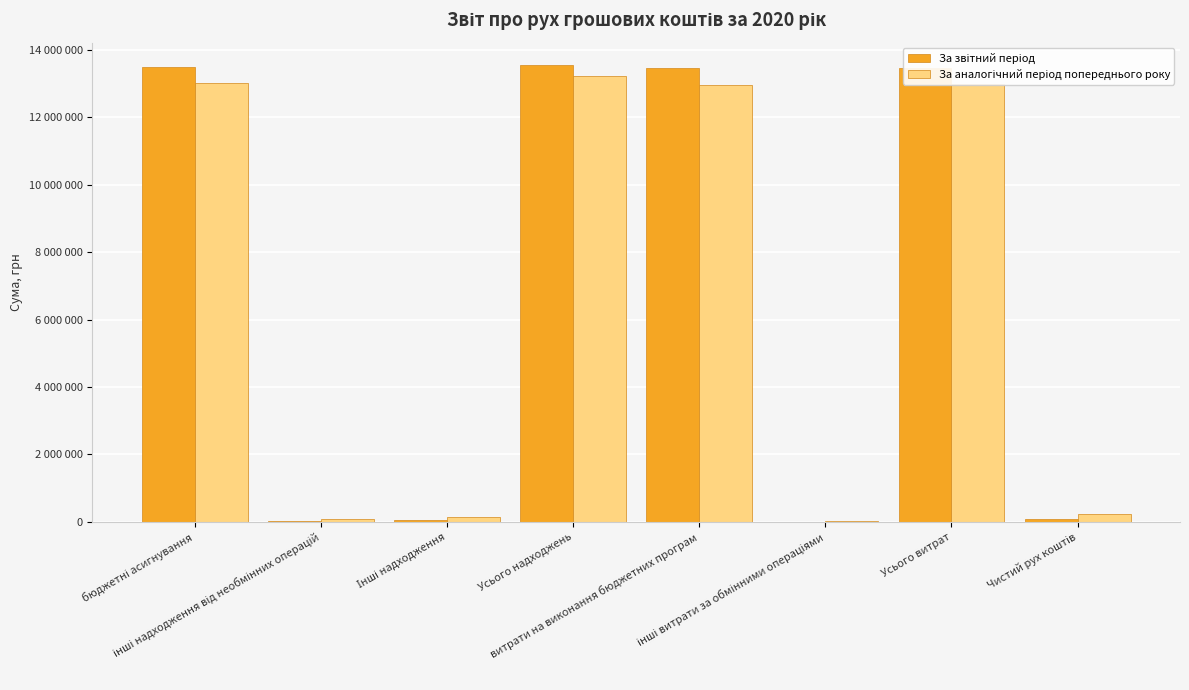

How many data points does each series have?

8